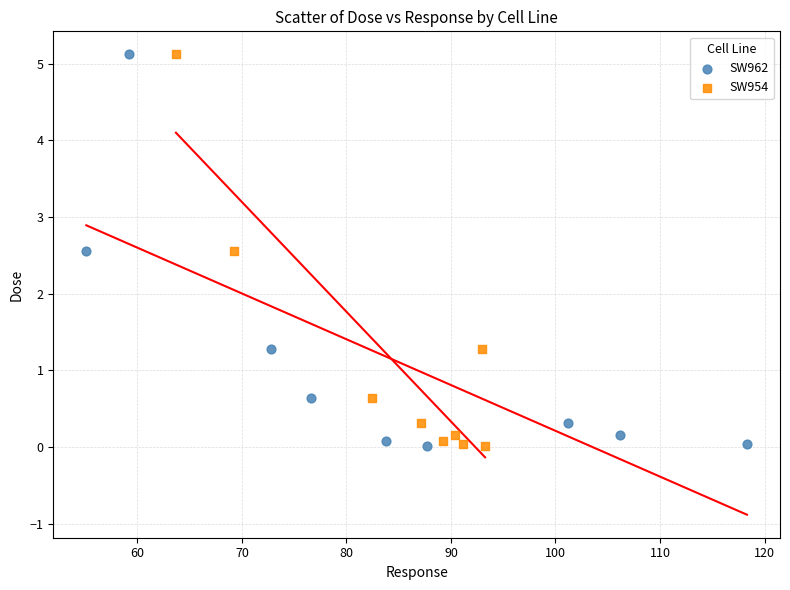

What are all the series names shown in the legend?

SW962, SW954